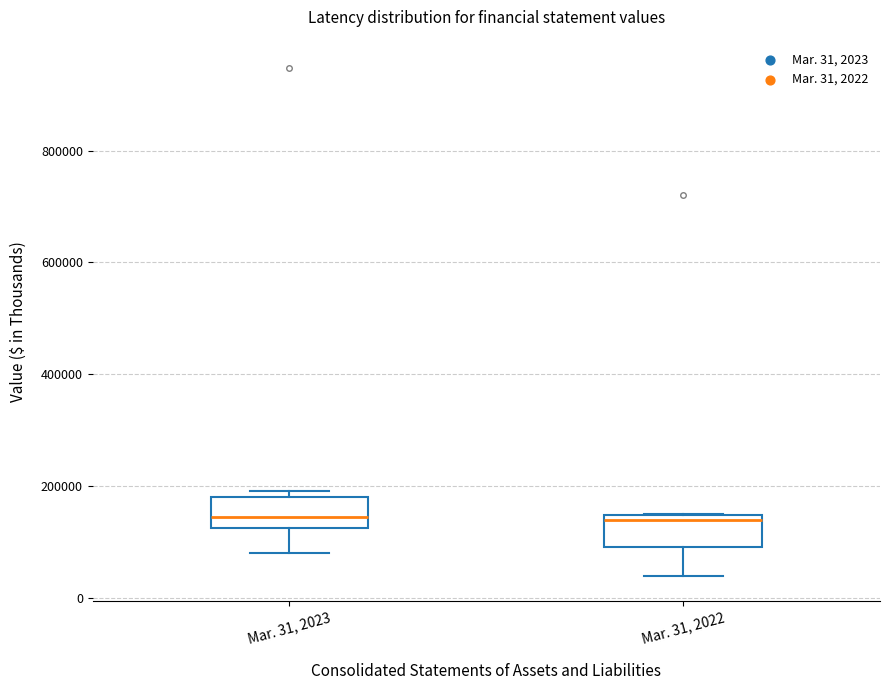

Reading left to right, transcribe this box plot: for each box, give where its median line is, the range the box spans, and where its two whiskers end, as read against the y-axis. The values are not printed on the chart, so give them approximately, as read against the axis.

Mar. 31, 2023: median 140000, box 120000 to 180000, whiskers 80000 to 200000
Mar. 31, 2022: median 140000 (just below the box's upper edge), box 100000 to 140000, whiskers 40000 to 160000